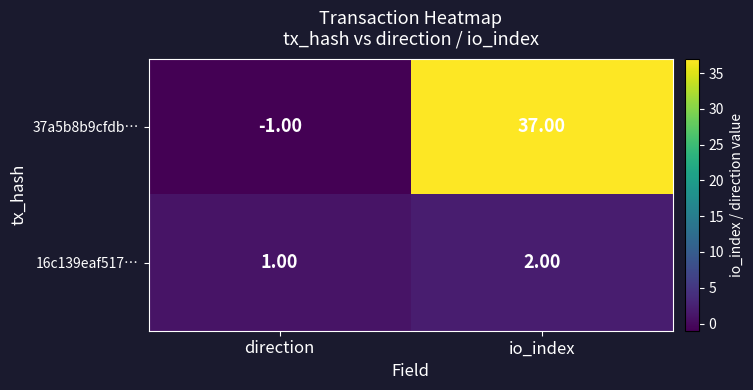

Which category has the highest value across all series?

io_index